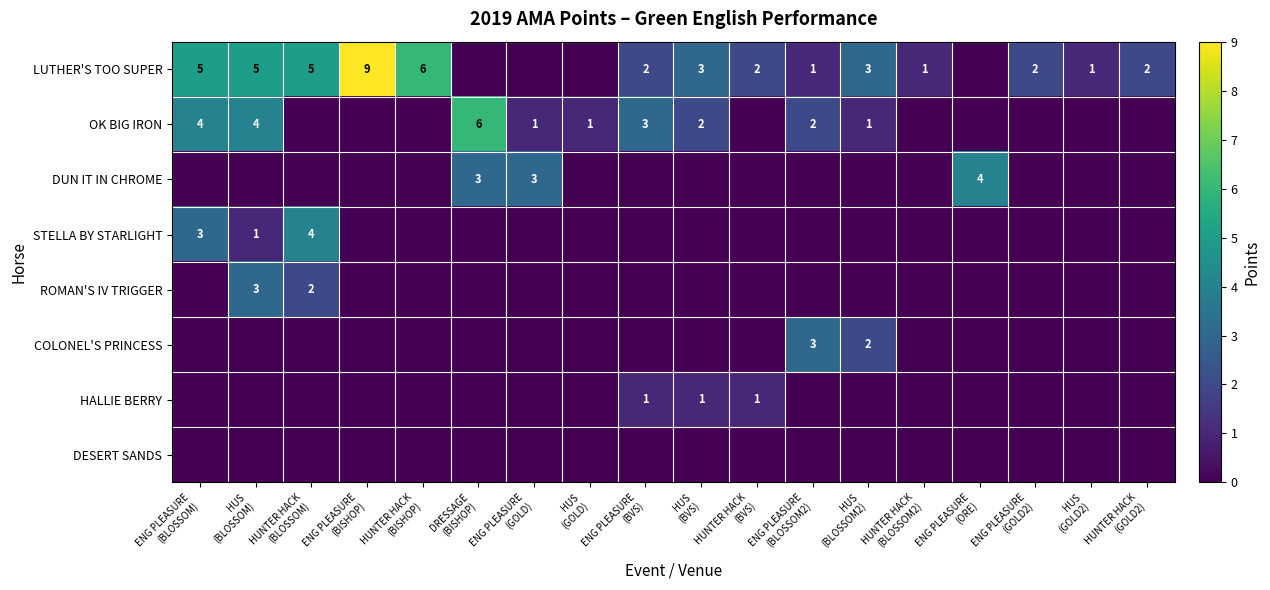

At which label is LUTHER'S TOO SUPER closest to 4?

ENG PLEASURE (BLOSSOM)